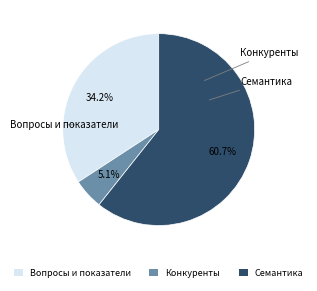

How many segments does this pie chart have?

3